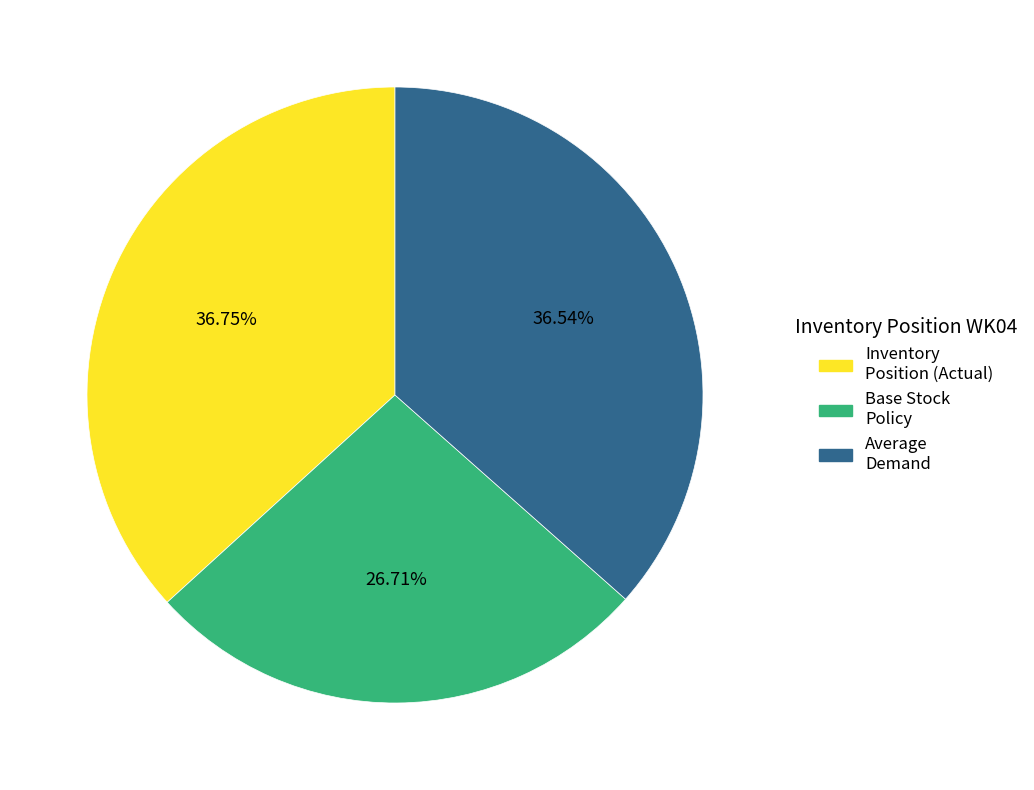

Is there a majority slice in this chart?

No